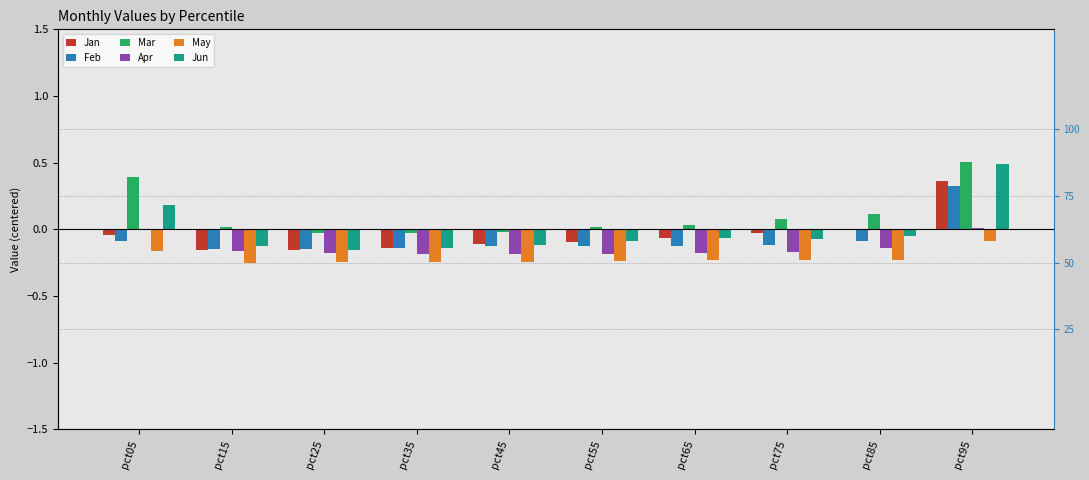

How many values in Feb are below zero?

9